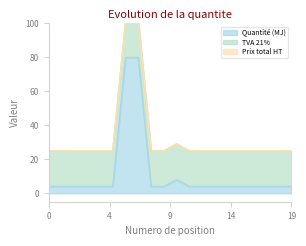

True or false: Quantité (MJ) and Prix total HT cross at least once.

False